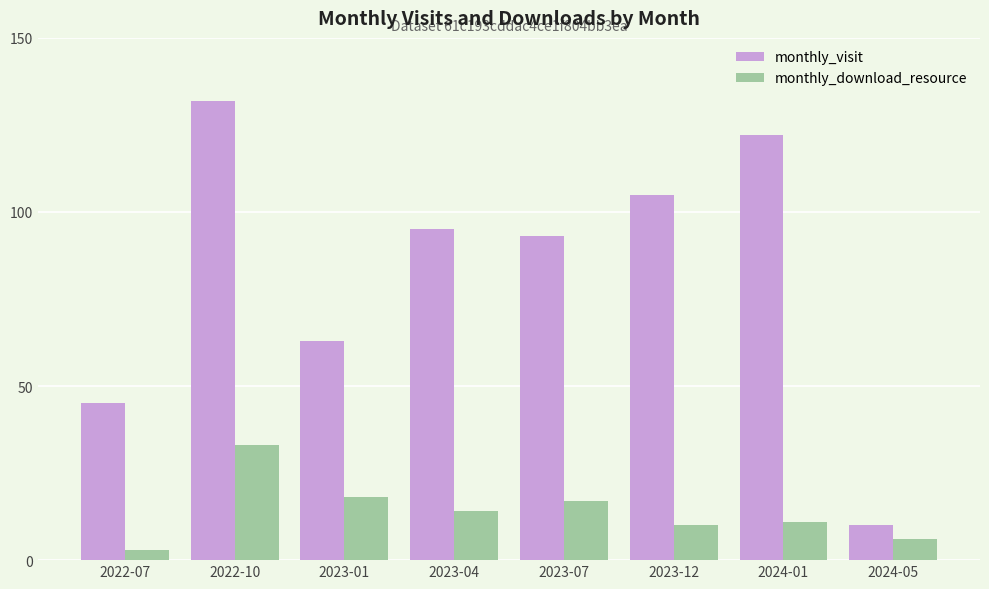

What is the difference between the second highest and minimum values in the monthly_download_resource series?

15